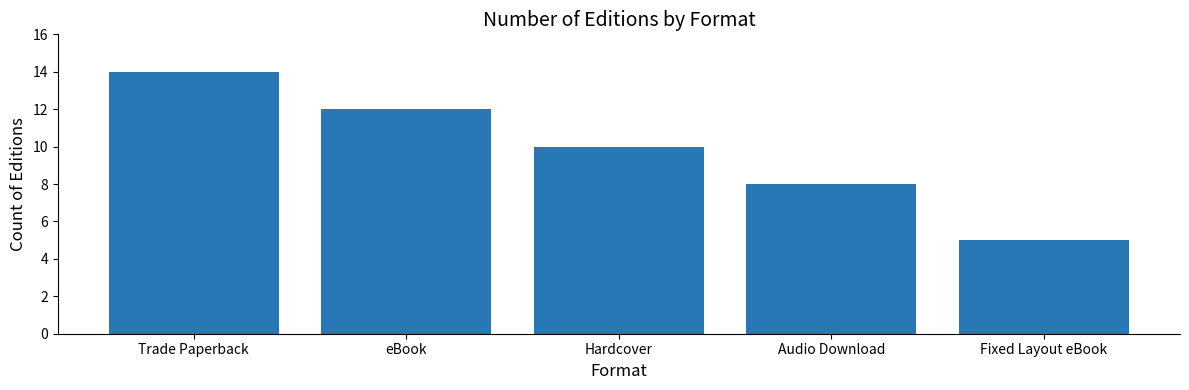

Reading left to right, extract all data points from this chart.

Trade Paperback=14	eBook=12	Hardcover=10	Audio Download=8	Fixed Layout eBook=5